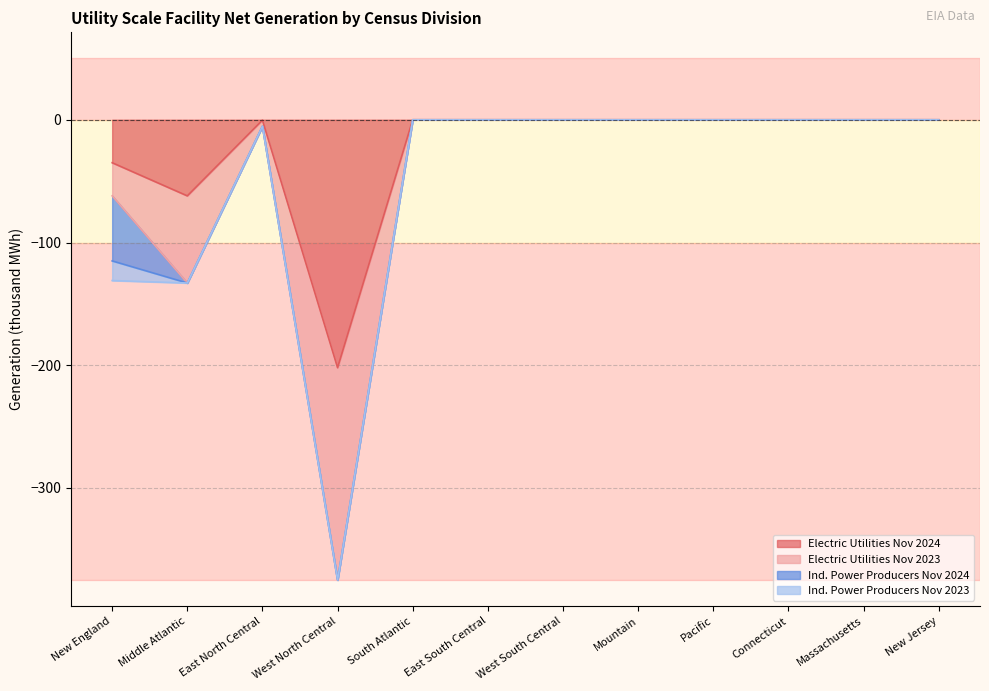

True or false: Electric Utilities Nov 2024 and Electric Utilities Nov 2023 cross at least once.

False